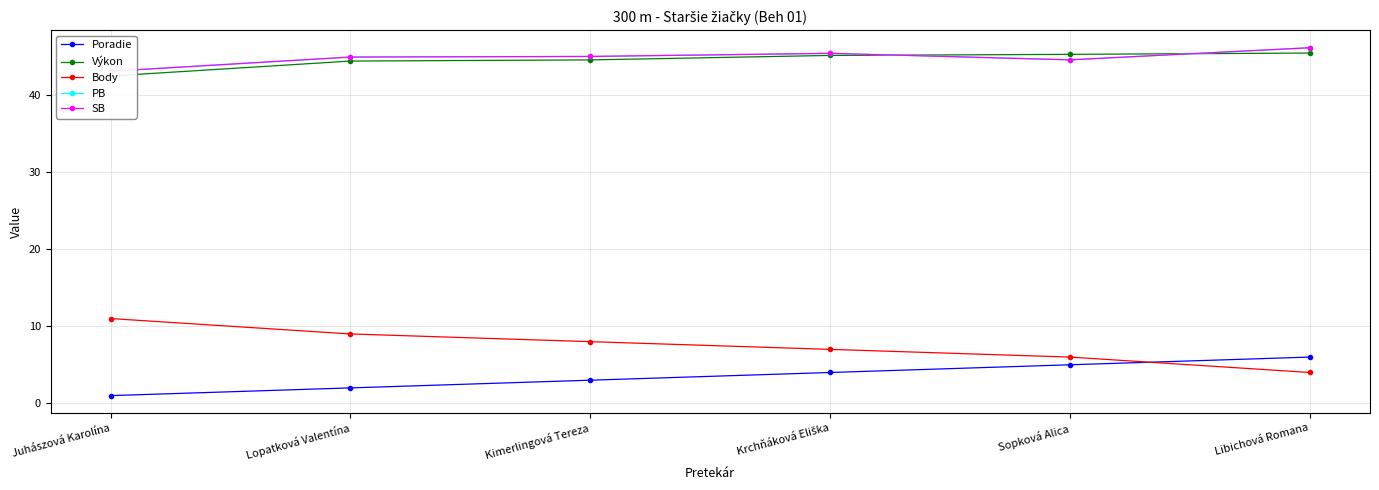

What is the minimum value for Výkon?

42.5